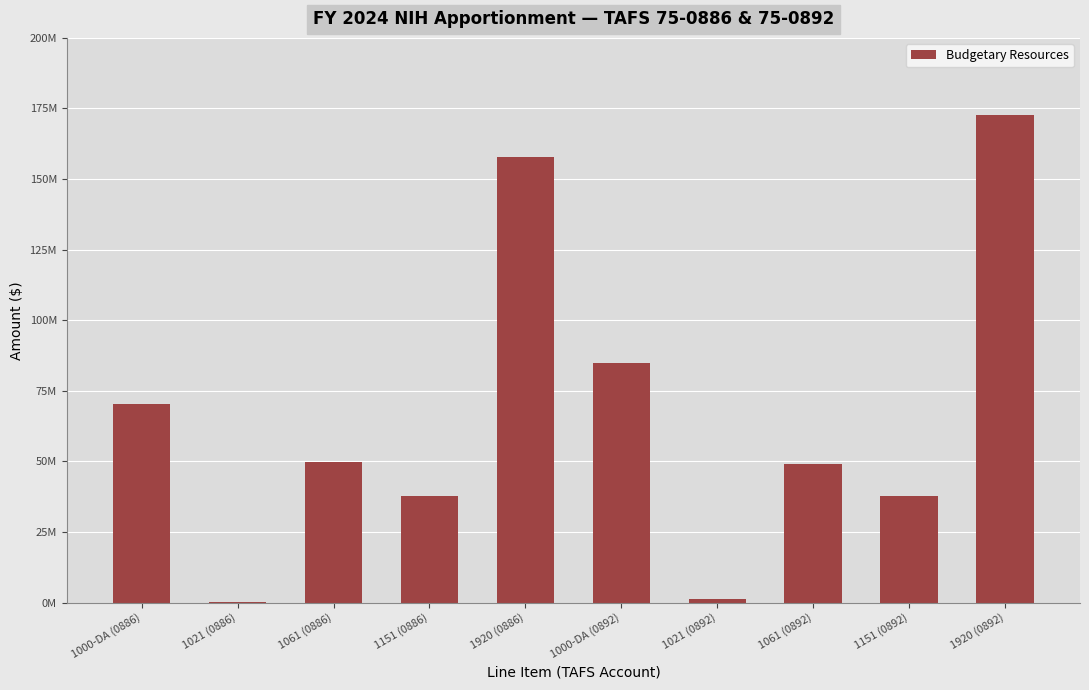

What is the sum of the values at 1061 (0886) and 1021 (0892)?

50775276